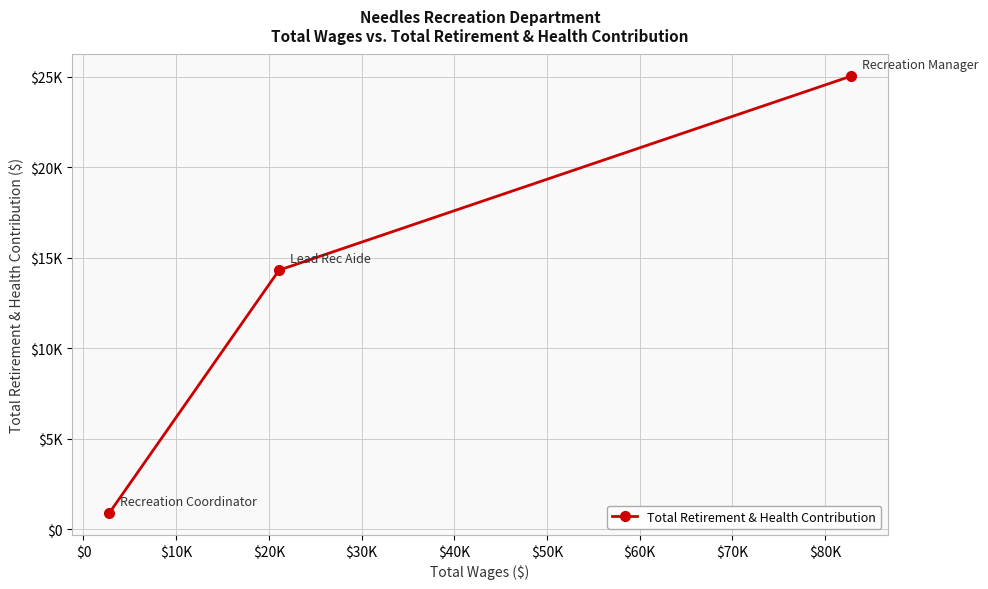

Does the chart have visible grid lines?

Yes